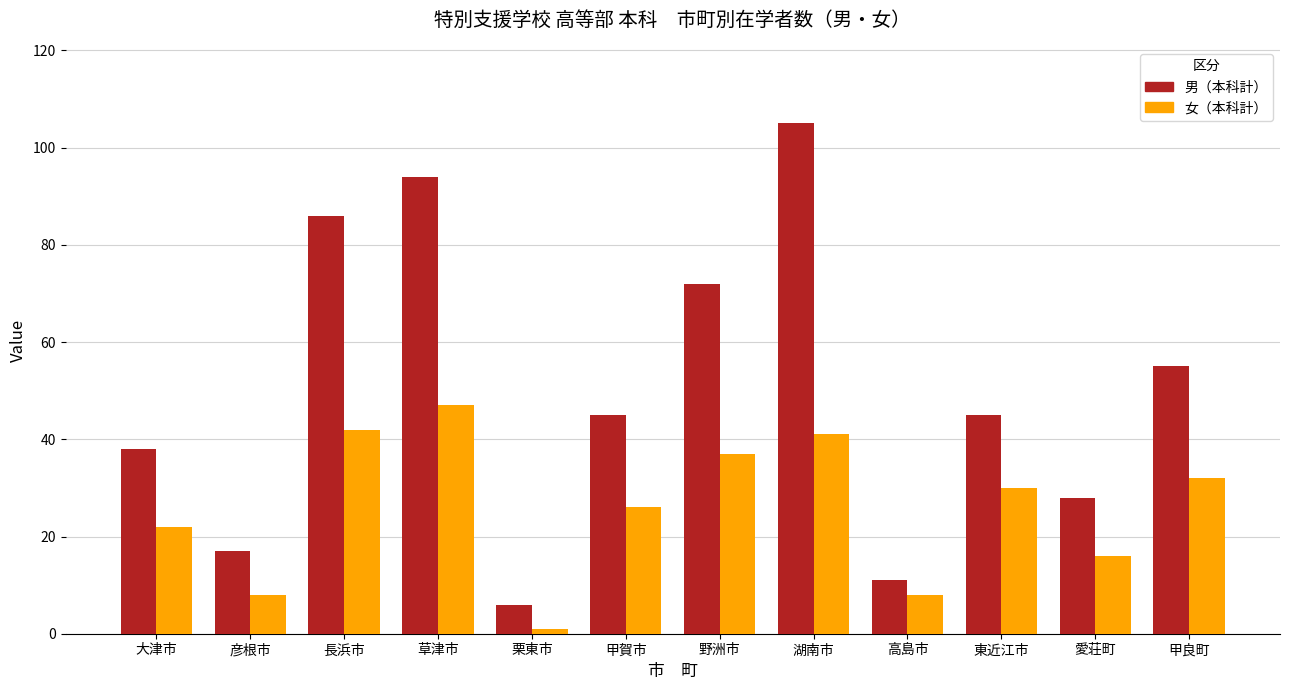

Read the 女（本科計） value at 愛荘町.

16